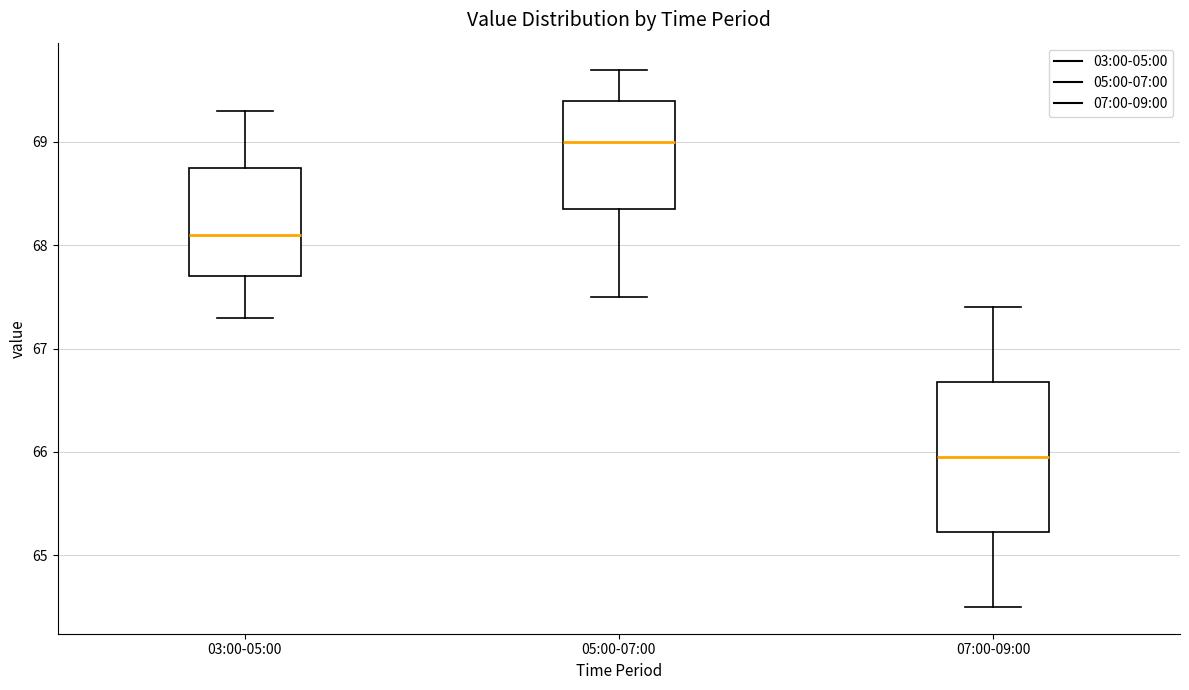

Comparing the boxes themselves (not the whiskers), which one is the tallest?

07:00-09:00